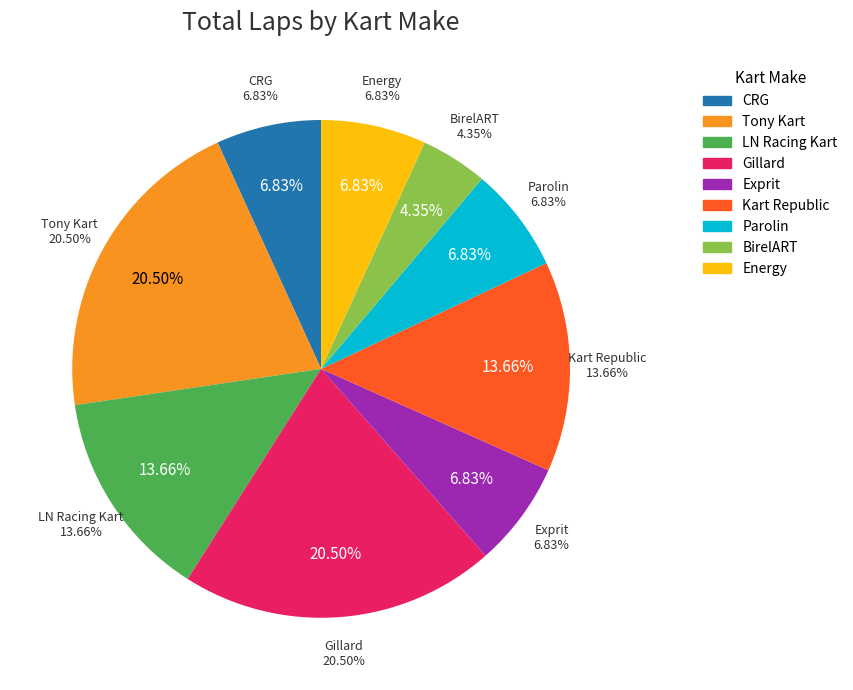

Is ANTTON HUOMANEN the majority of the pie?

No